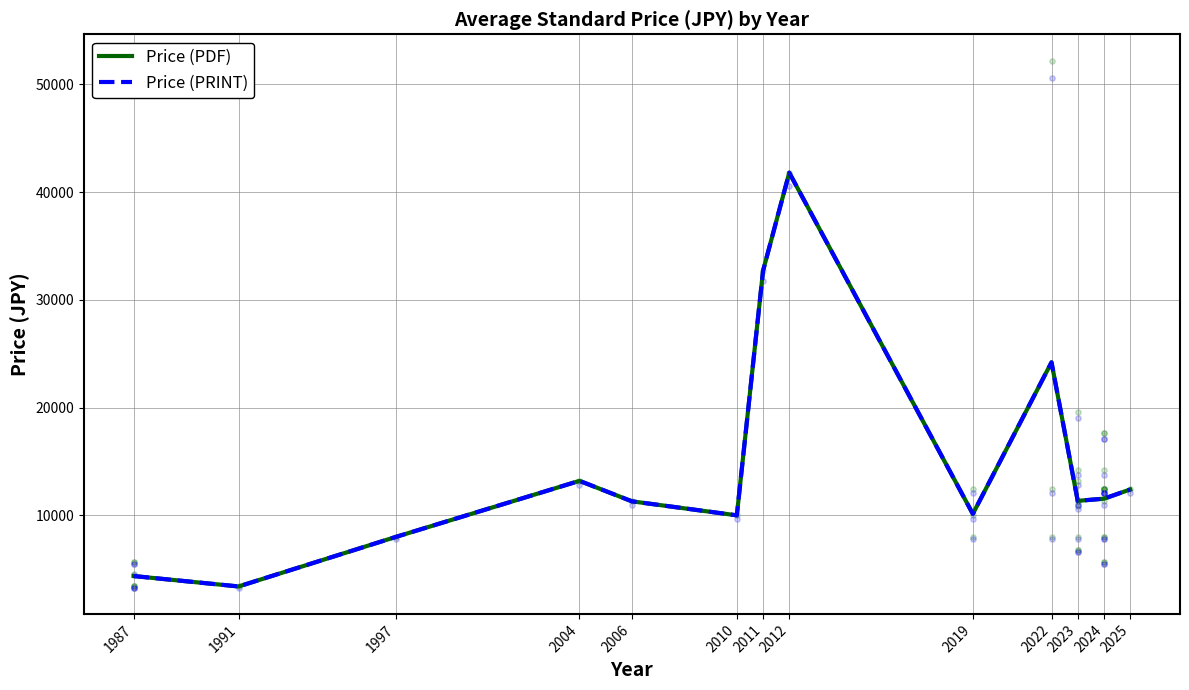

At how many categories does at least one series exceed 27746?

2